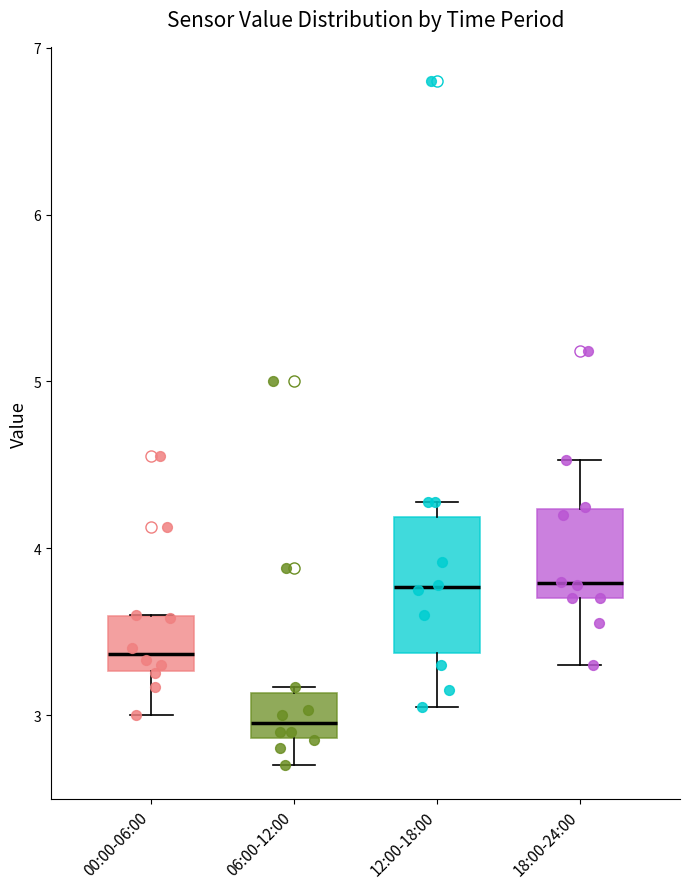

Reading left to right, read every box against the y-axis: the position of its median line, the range the box covers, and the ends of its whiskers. The values are not printed on the chart, so give them approximately, as read against the axis.

00:00-06:00: median 3.4, box 3.3 to 3.6, whiskers 3.0 to 3.6
06:00-12:00: median 3.0, box 2.9 to 3.1, whiskers 2.7 to 3.2
12:00-18:00: median 3.8, box 3.4 to 4.2, whiskers 3.1 to 4.3
18:00-24:00: median 3.8, box 3.7 to 4.2, whiskers 3.3 to 4.5